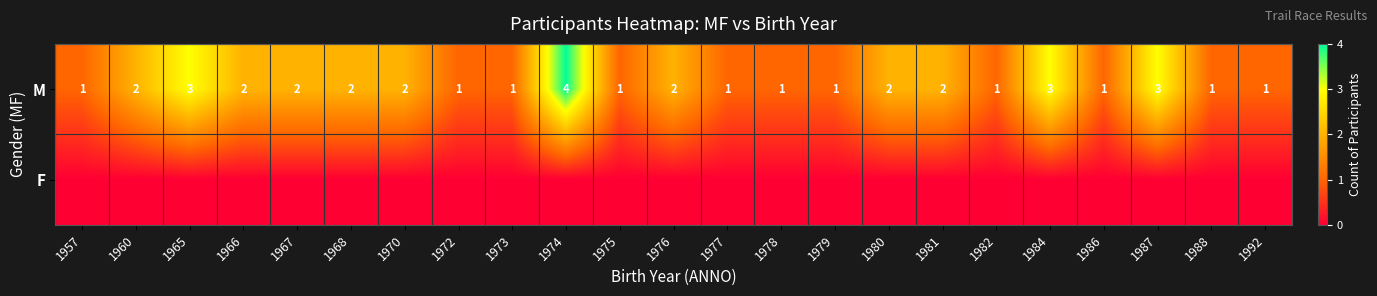

Is it true that M equals 4 at 1984?

False